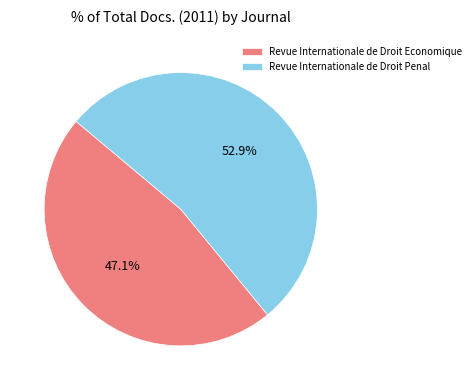

To the nearest percent, what portion does Revue Internationale de Droit Economique represent?

47%